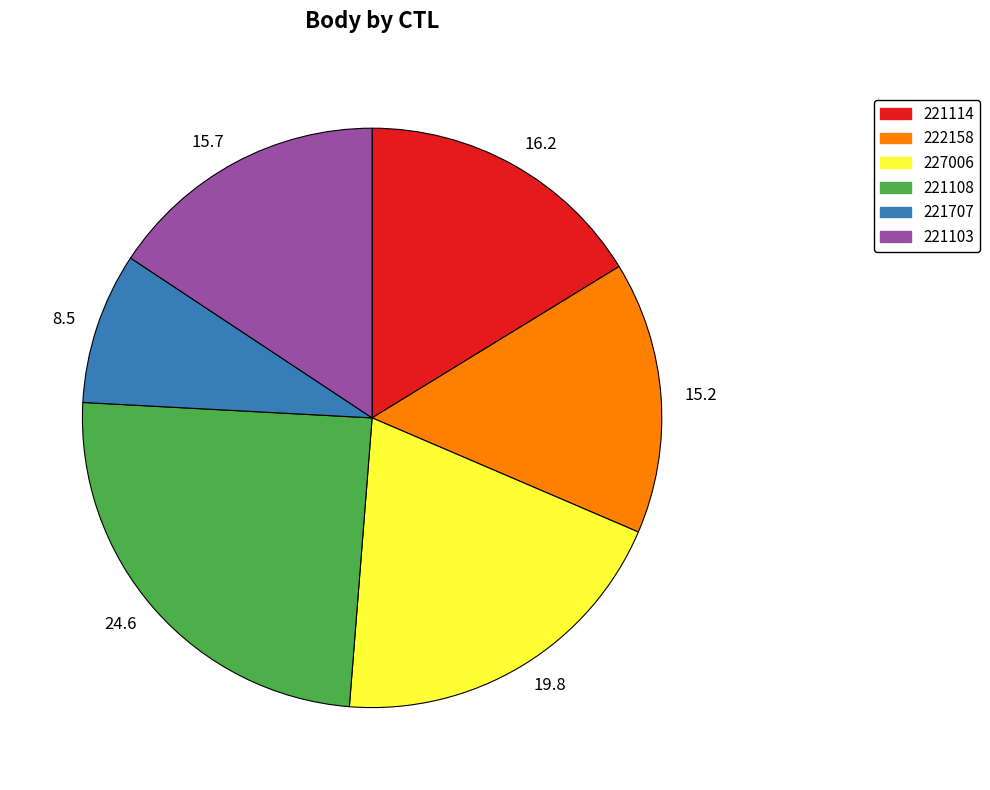

Approximately how many times larger is the value at 221114 compared to 221108?

0.7